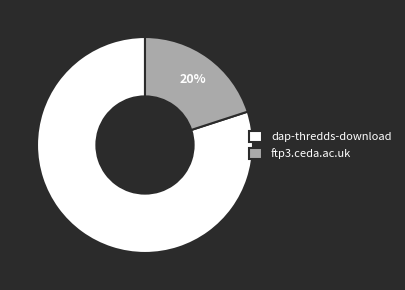

How many slices are in this pie chart?

2